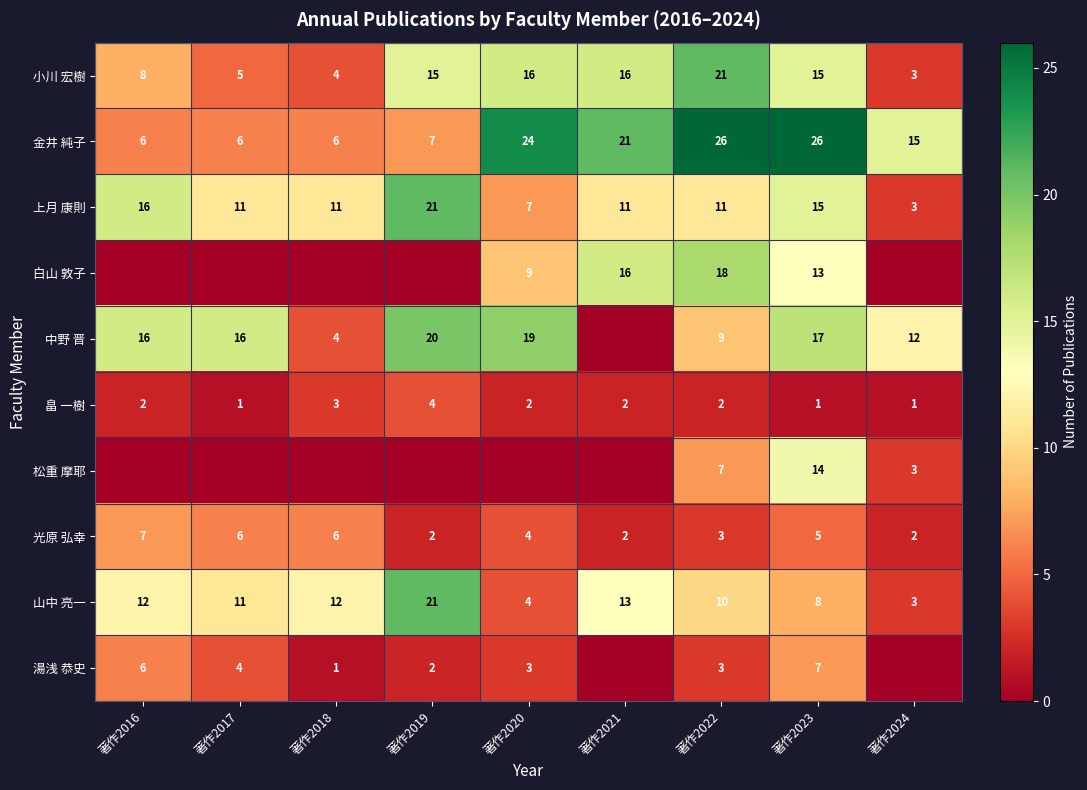

At which label does 畠 一樹 reach its peak?

著作2019